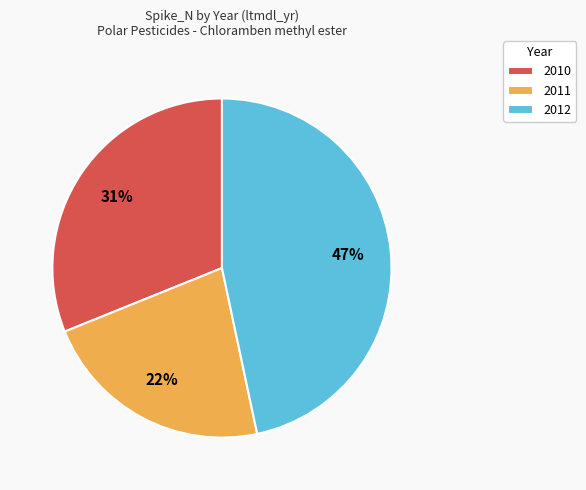

How many slices are in this pie chart?

3